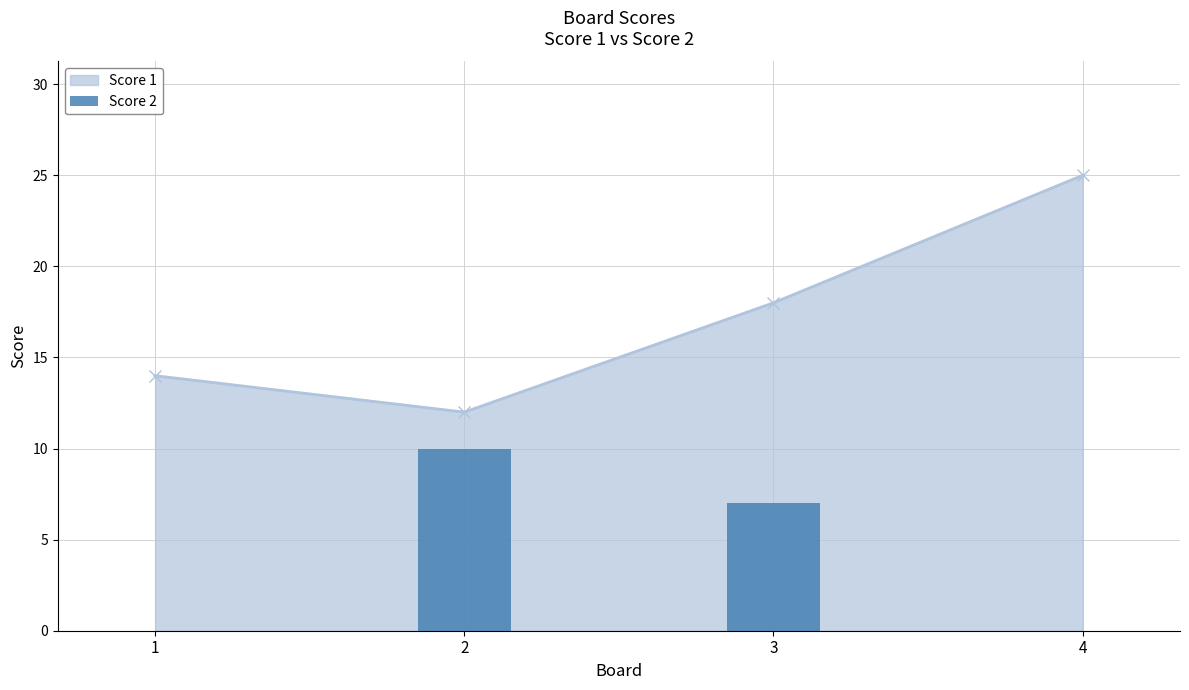

The value of Score 1 at 4 is 14. True or false?

False